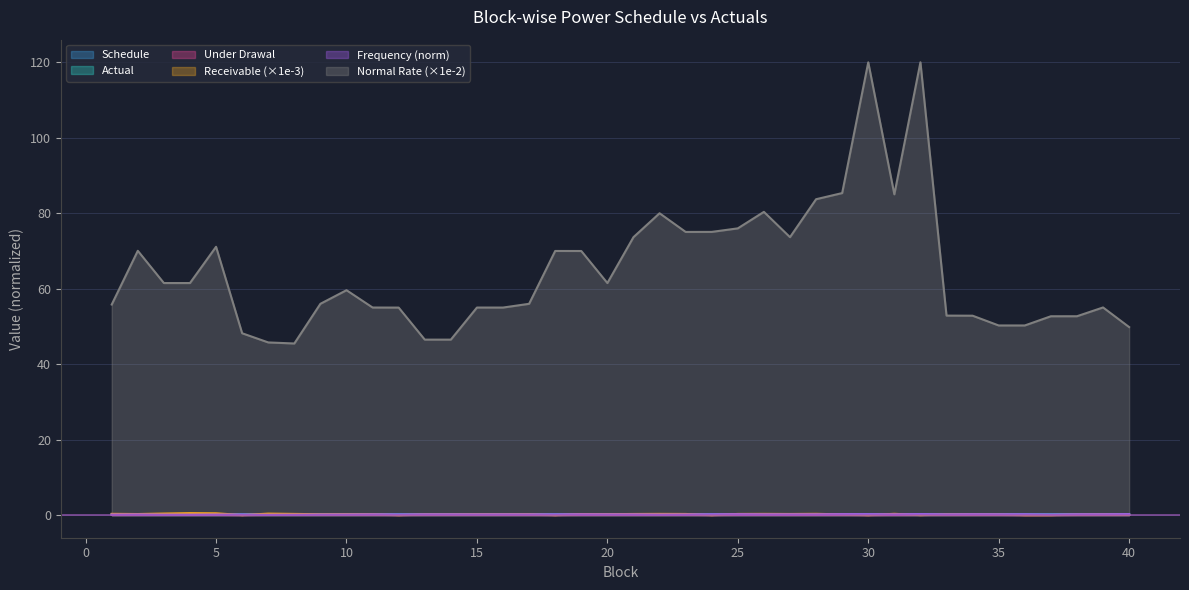

What is the approximate value of Schedule at 38?

0.2